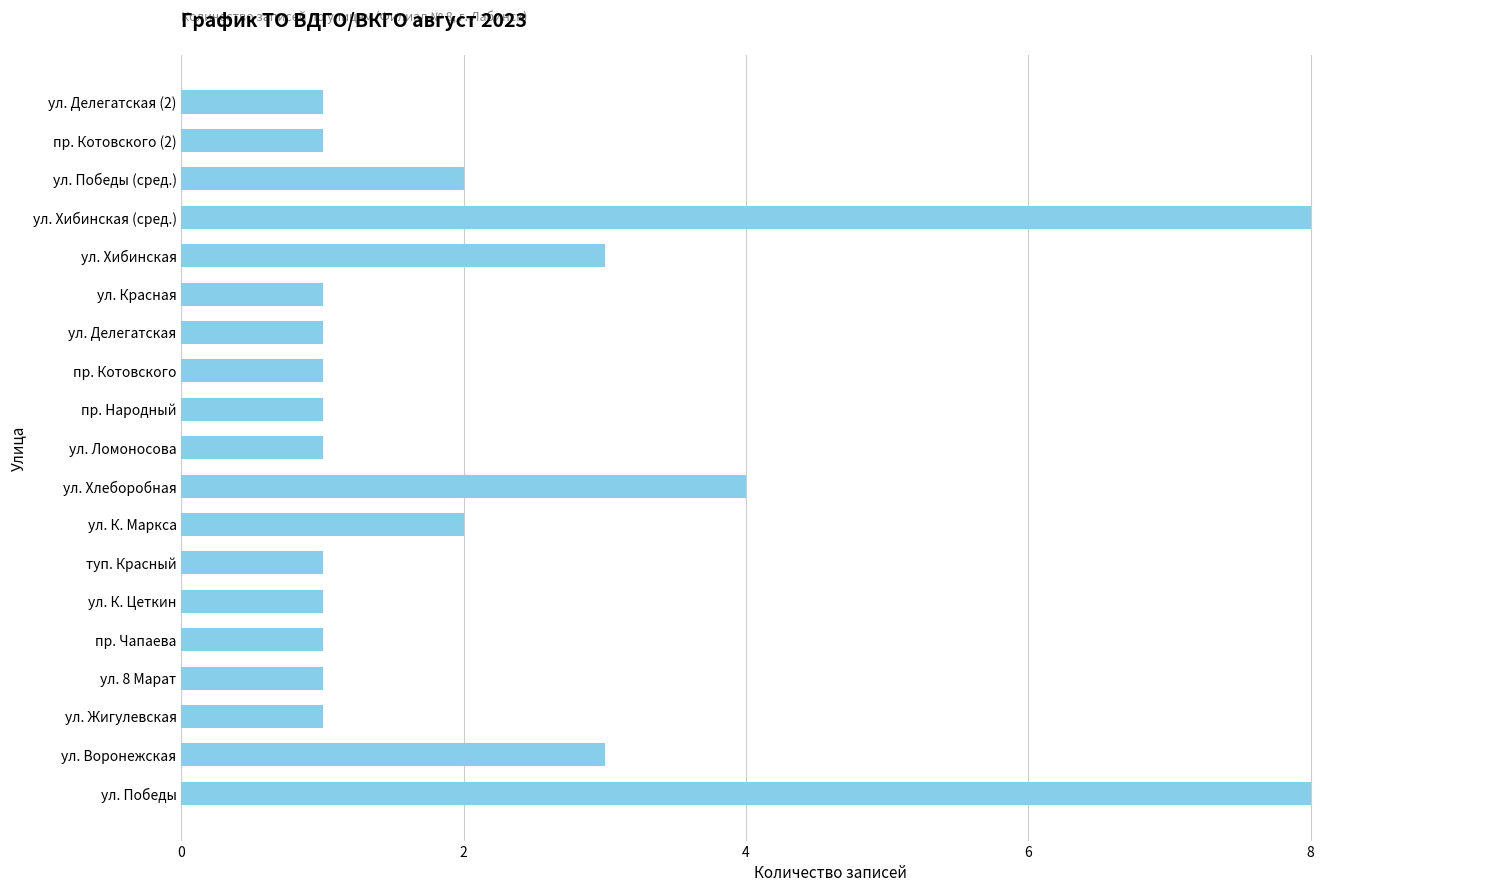

What value does the data have at ул. Хибинская (сред.)?

8